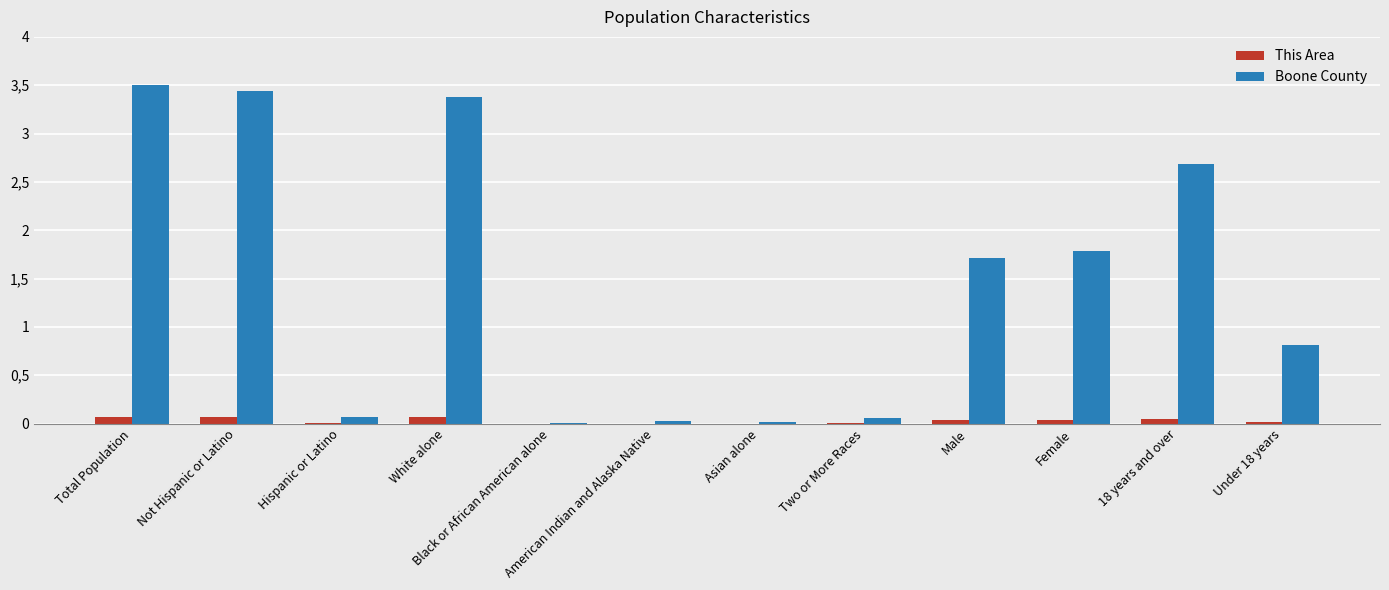

Does the chart contain stacked bars?

No